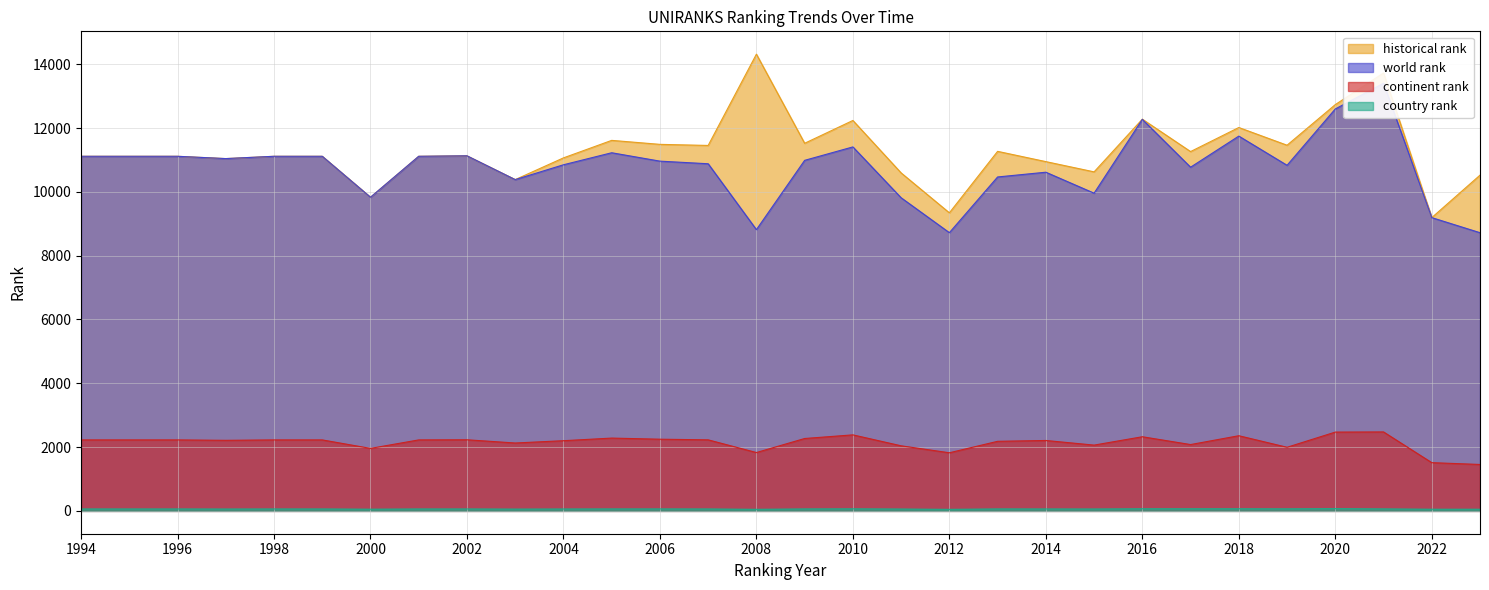

At which label is country rank closest to 59?

2004